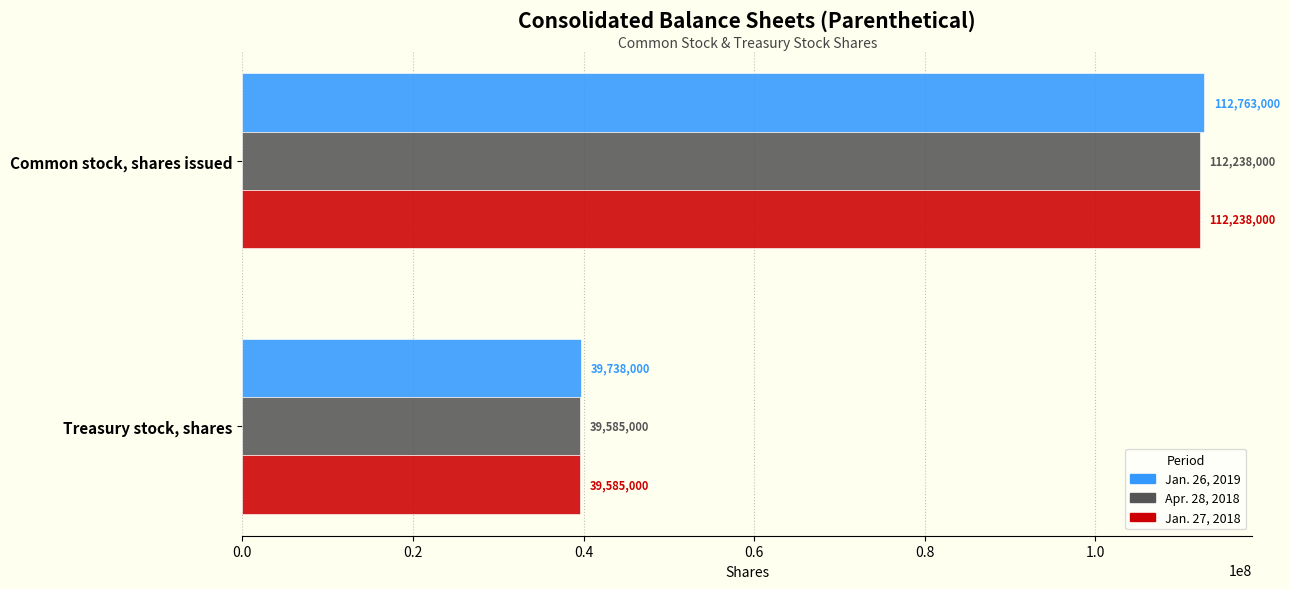

How many data points in Apr. 28, 2018 are less than 112238000?

1